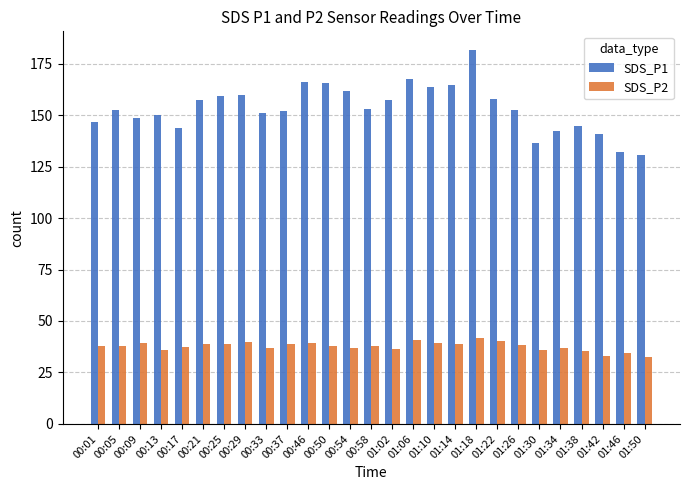

At which category is the sum across all series the highest?

01:18